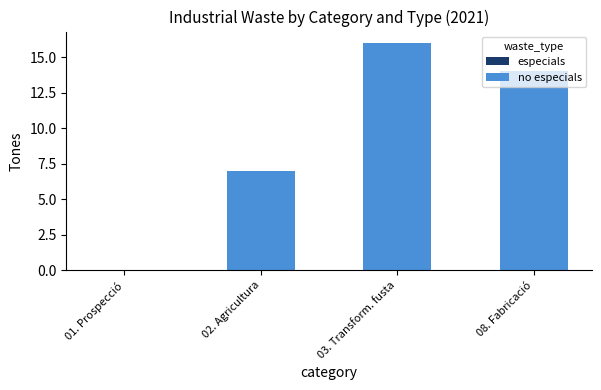

How many series are shown in this chart?

1